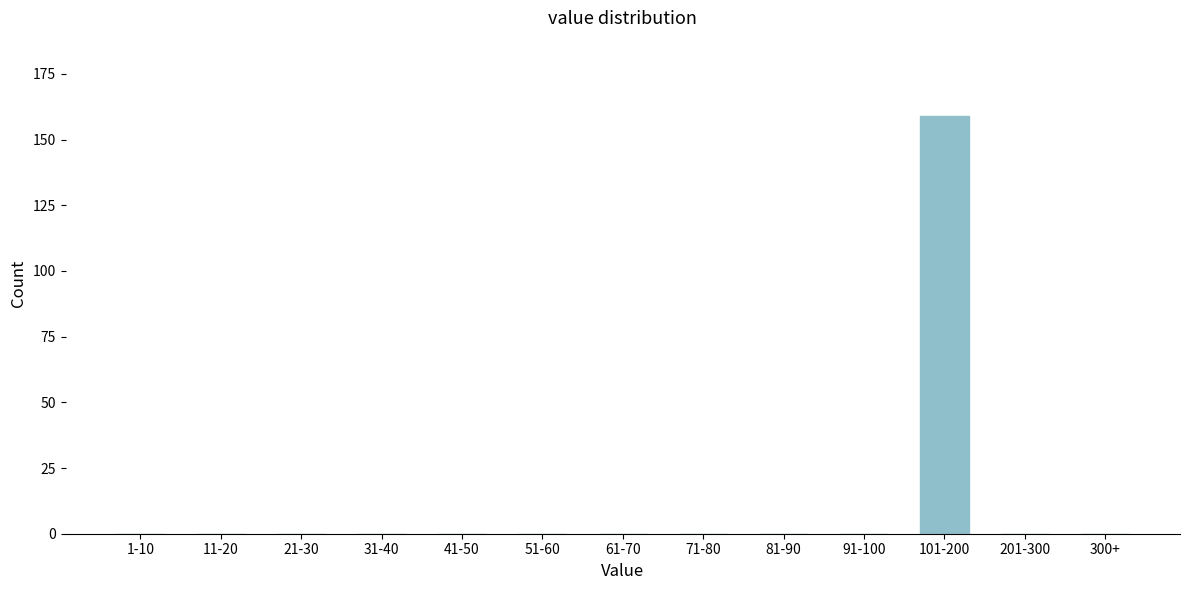

Reading left to right, list all the values displayed in this chart.

1-10=0	11-20=0	21-30=0	31-40=0	41-50=0	51-60=0	61-70=0	71-80=0	81-90=0	91-100=0	101-200=159	201-300=0	300+=0